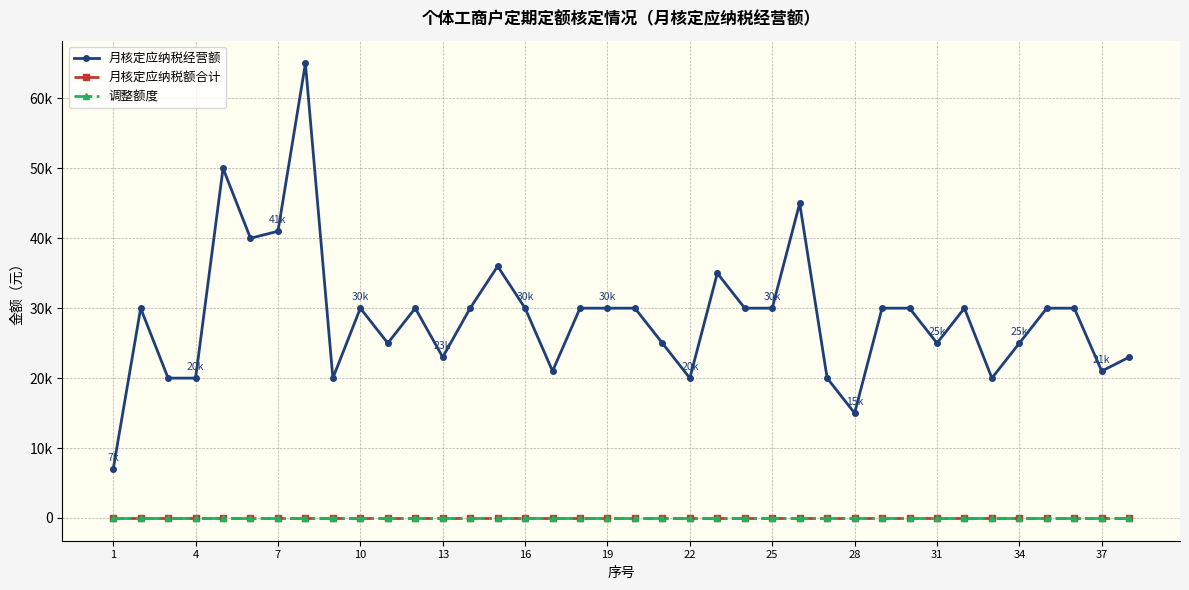

Is this an area chart (filled region under the line)?

No